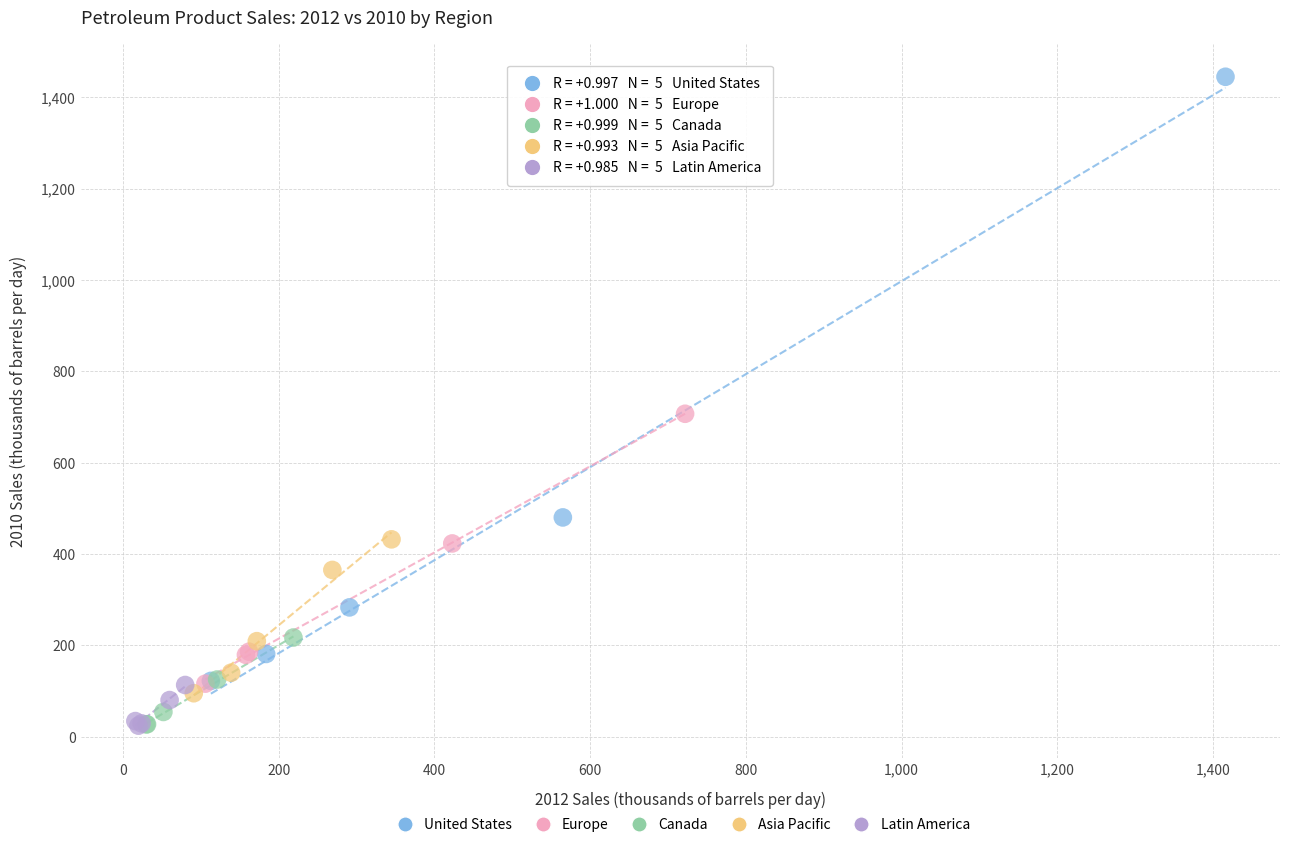

Which series has the widest spread of Y values?

United States